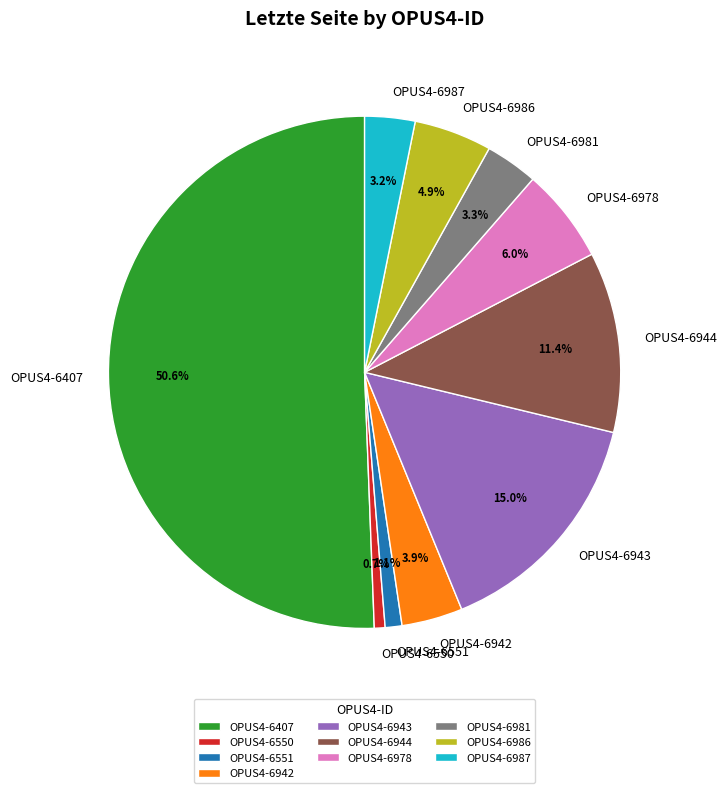

Count the number of slices in the pie.

10